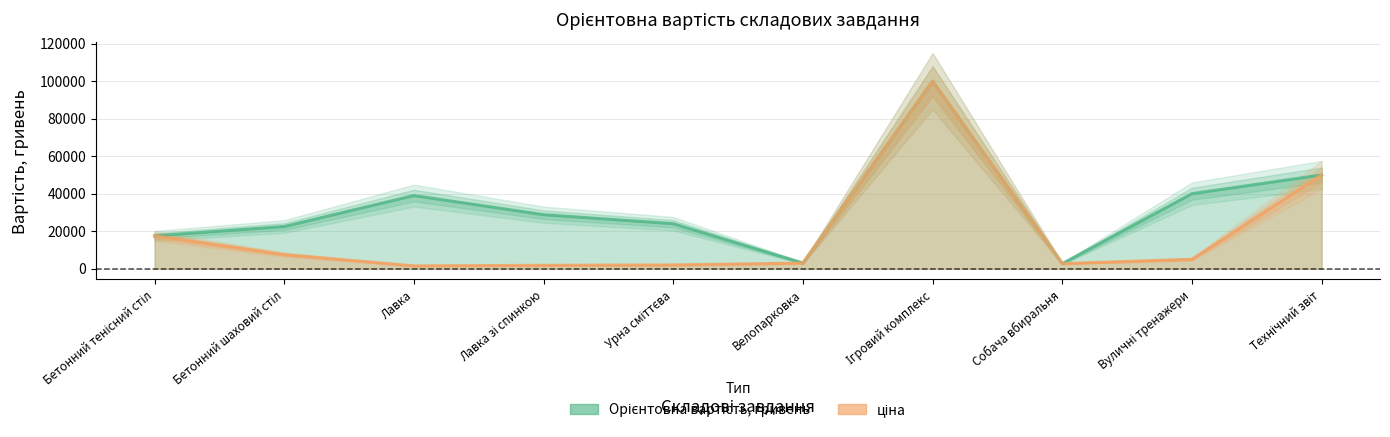

How many data points in Орієнтовна вартість, гривень are less than 28800?

5